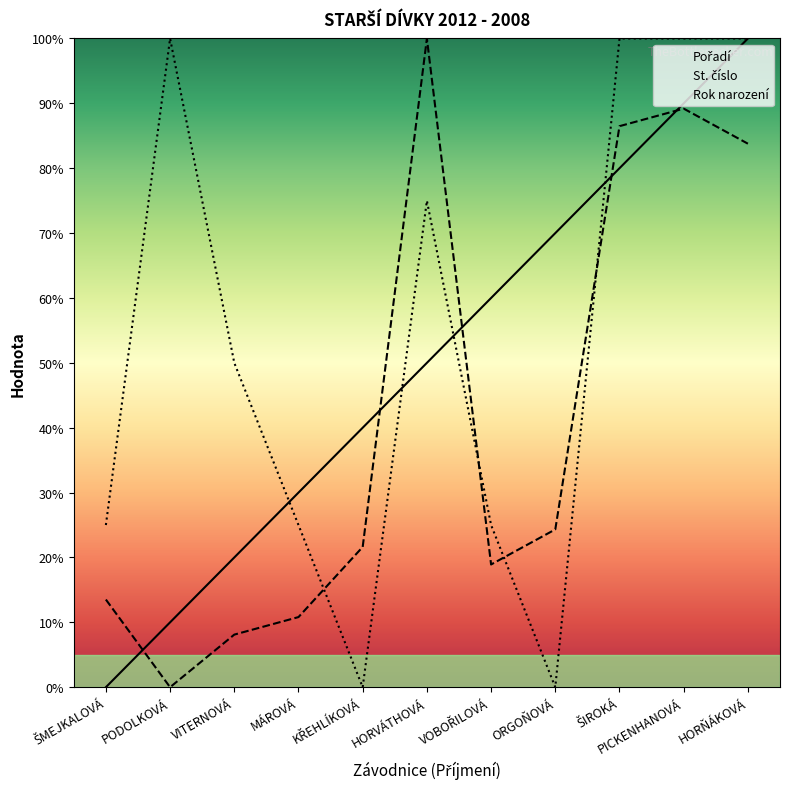

The St. číslo series shows 86.5 at ŠIROKÁ. True or false?

True